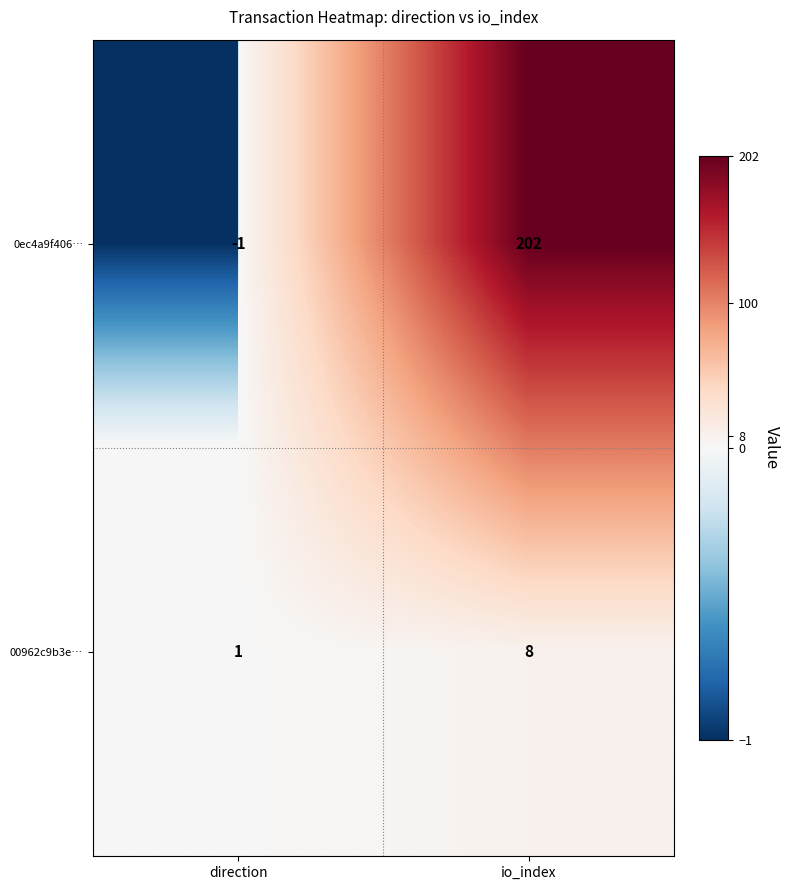

At which label does 0ec4a9f406… reach its minimum?

direction